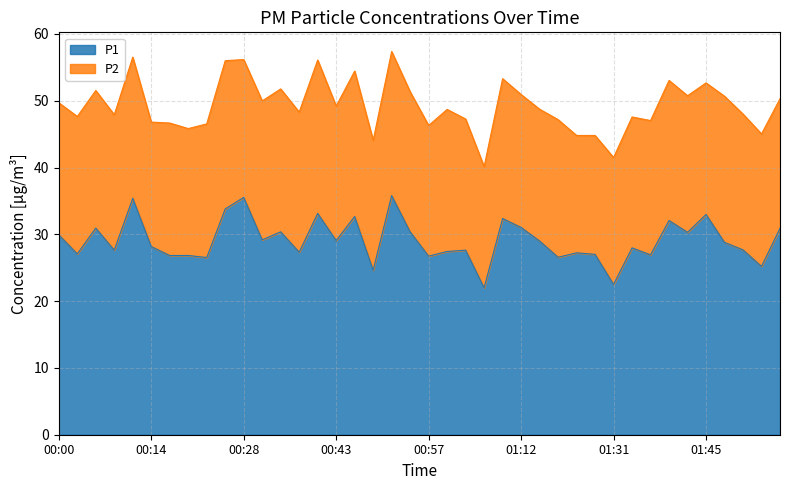

What position from the right is 01:42?

6